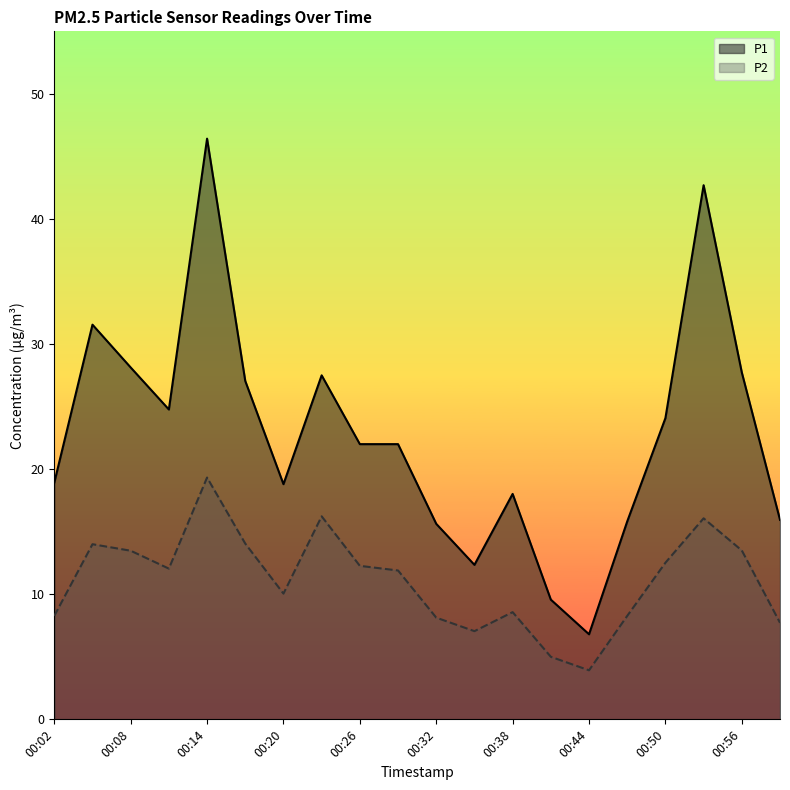

How many values in the P2 series exceed 12?

10